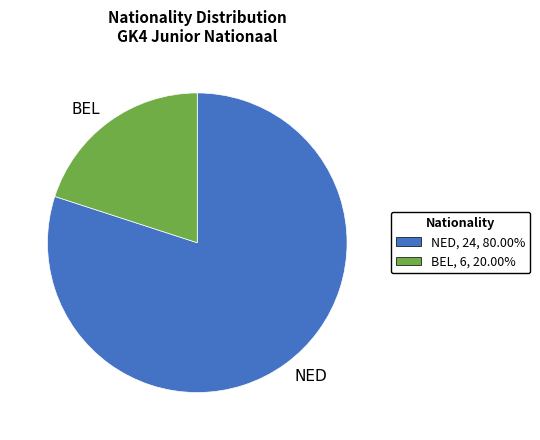

What is the smallest slice in the pie chart?

BEL